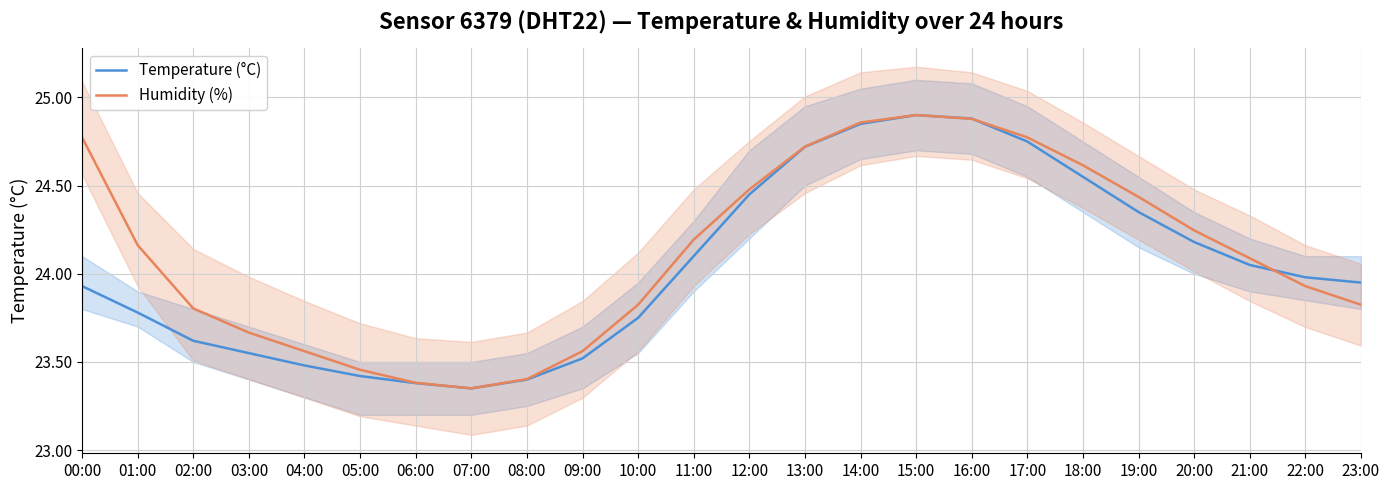

What is the average value of the Humidity (%) series?

24.1